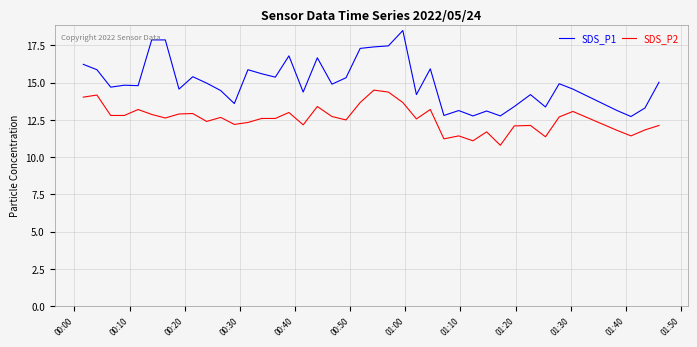

True or false: SDS_P2 and SDS_P1 cross at least once.

False